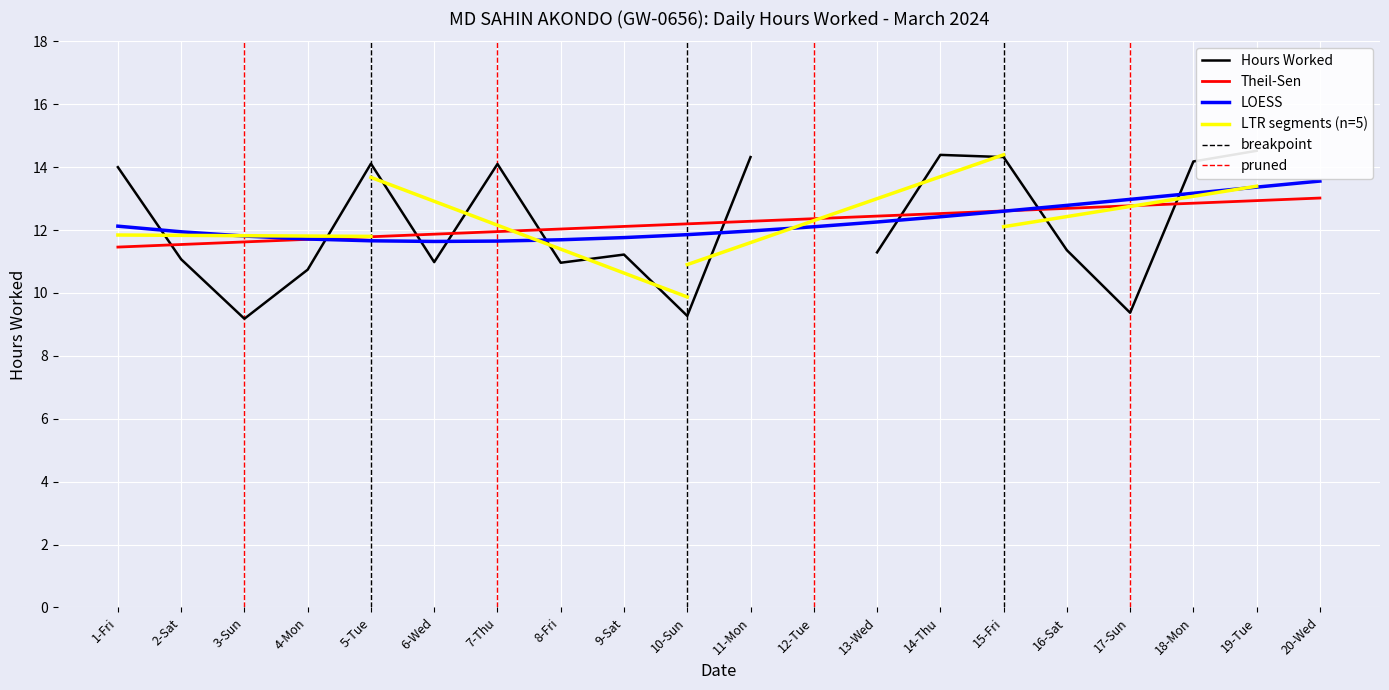

List the labels in order of value, smallest first.

12-Tue, 20-Wed, 3-Sun, 10-Sun, 17-Sun, 4-Mon, 8-Fri, 6-Wed, 2-Sat, 9-Sat, 13-Wed, 16-Sat, 1-Fri, 7-Thu, 5-Tue, 18-Mon, 11-Mon, 15-Fri, 14-Thu, 19-Tue